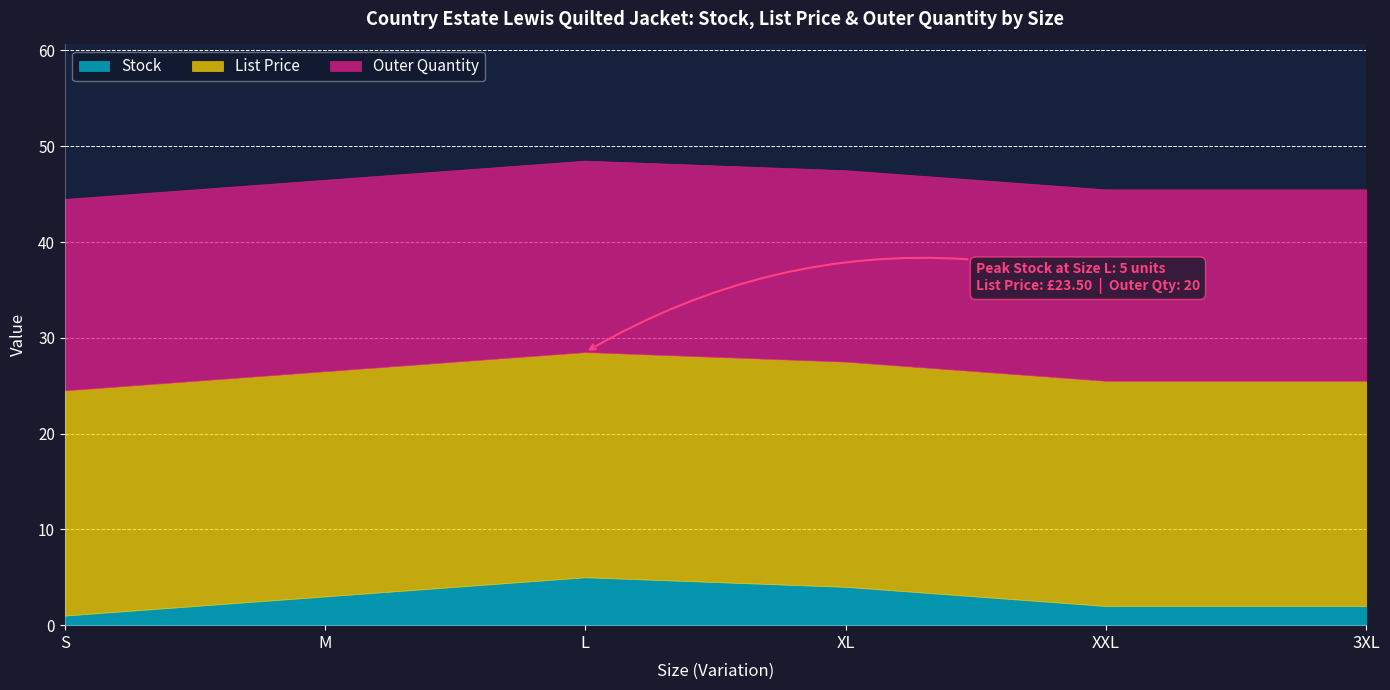

What is the highest value of the Stock series?

5.0